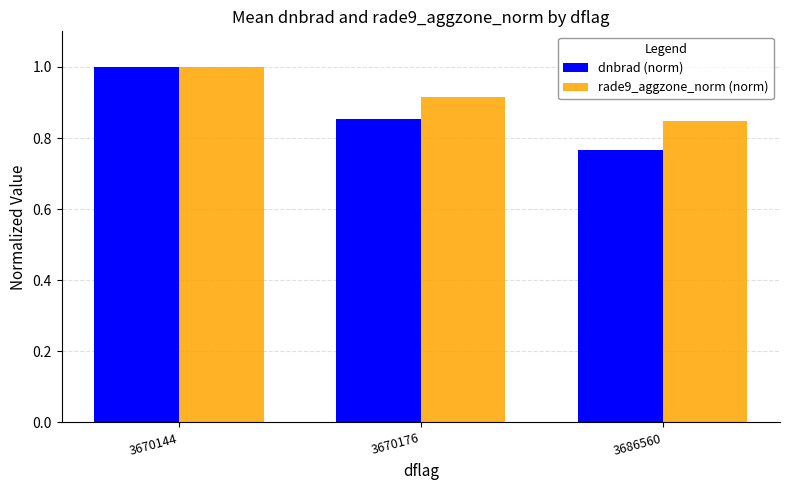

Rank the series at 3686560 from highest to lowest value.

rade9_aggzone_norm (norm), dnbrad (norm)